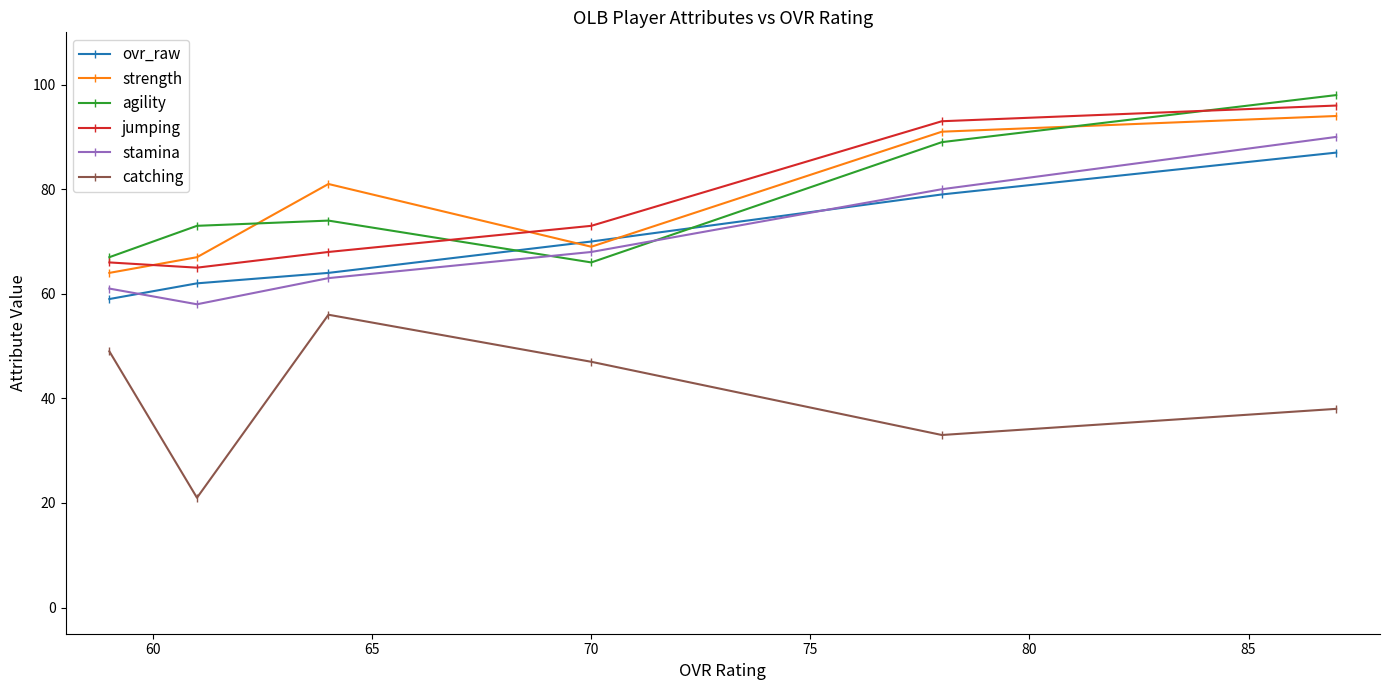

True or false: agility has more than 0 interior local peaks.

True